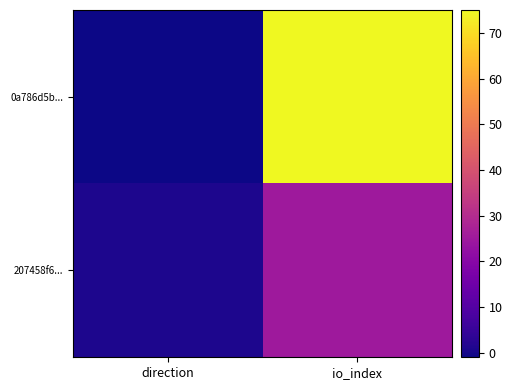

How many series are shown in this chart?

2